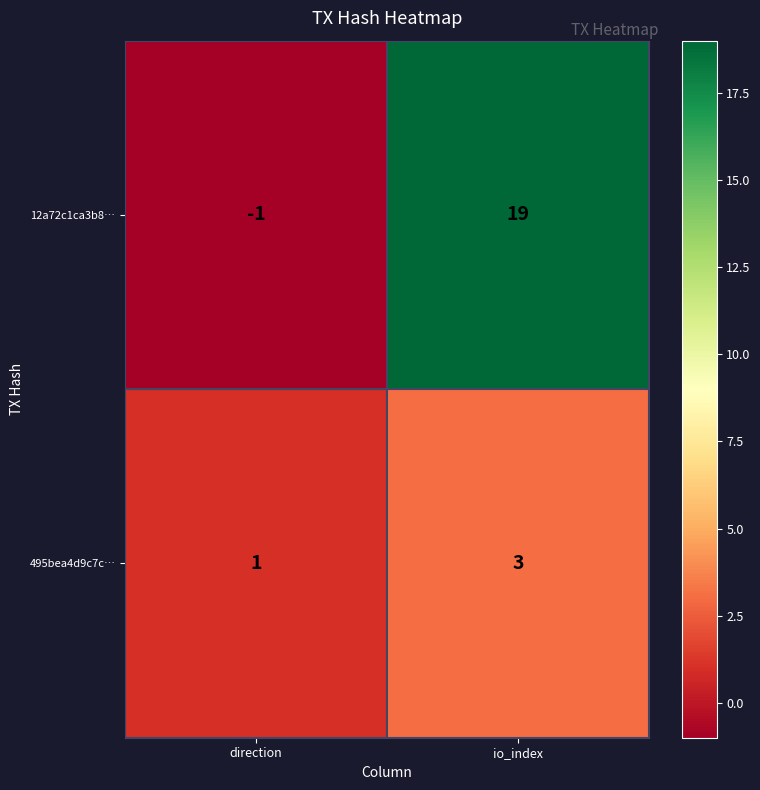

Which series has the largest range (max minus min)?

12a72c1ca3b8…